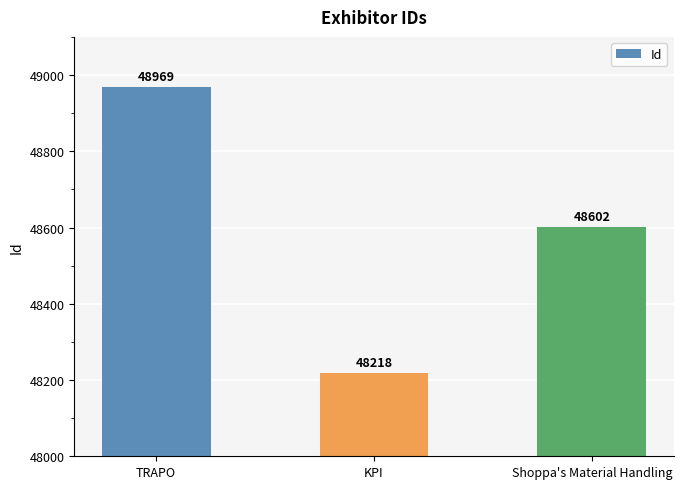

What is the label of the 2nd bar from the left?

KPI